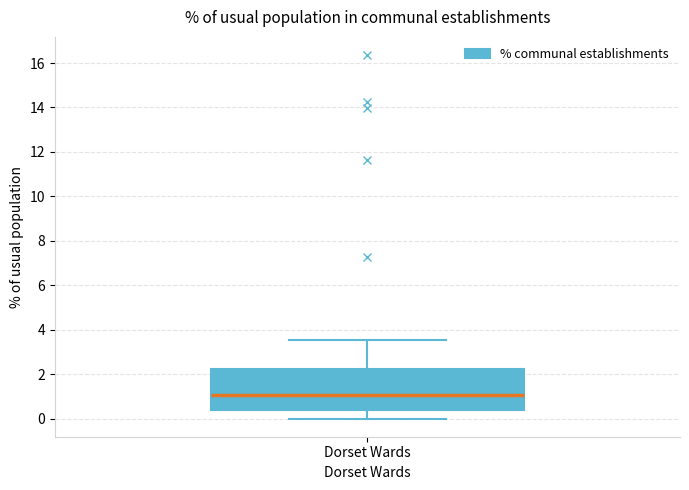

Where does the upper whisker of the box for Dorset Wards end on the y-axis? The values are not printed on the chart, so give them approximately, as read against the axis.

3.6